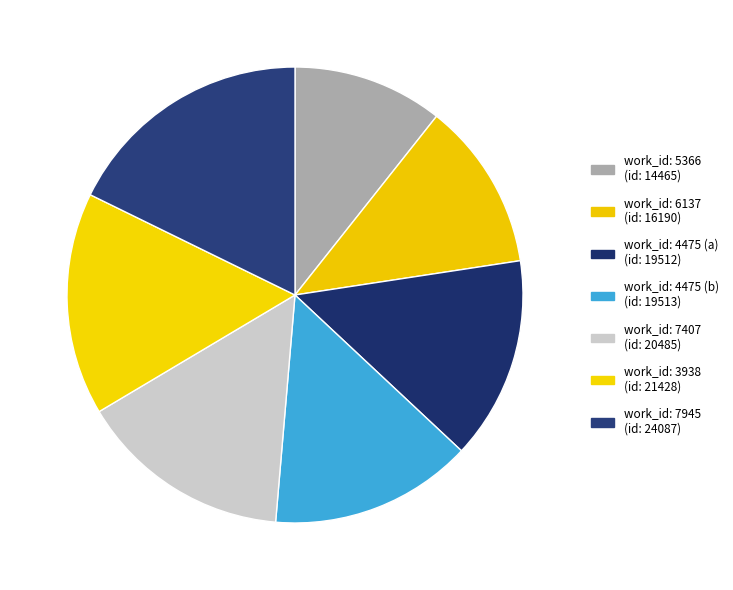

How many segments does this pie chart have?

7